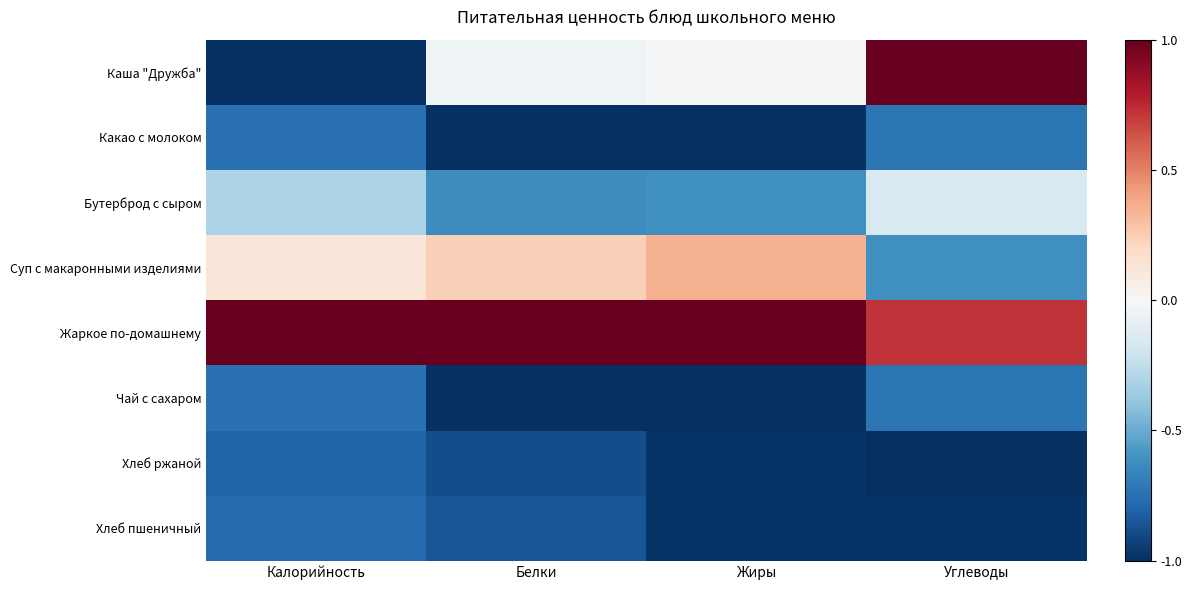

What is the total value across all series at Белки?

-3.2